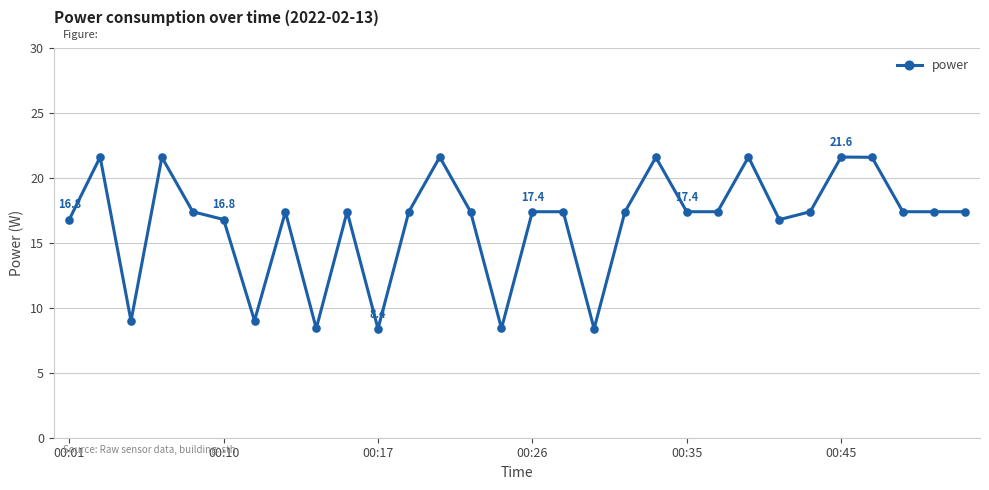

Reading left to right, extract all data points from this chart.

16.8	21.6	9.0	21.6	17.4	16.8	9.0	17.4	8.4	17.4	8.4	17.4	21.6	17.4	8.4	17.4	17.4	8.4	17.4	21.6	17.4	17.4	21.6	16.8	17.4	21.6	21.6	17.4	17.4	17.4